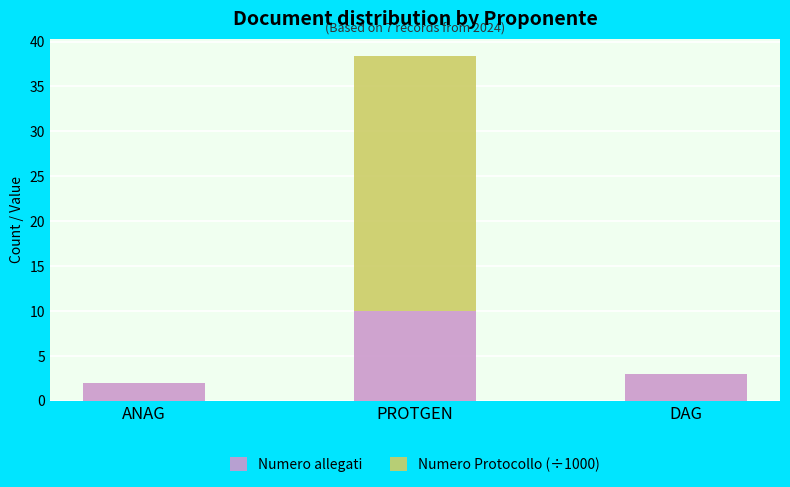

At which category is the sum across all series the highest?

PROTGEN